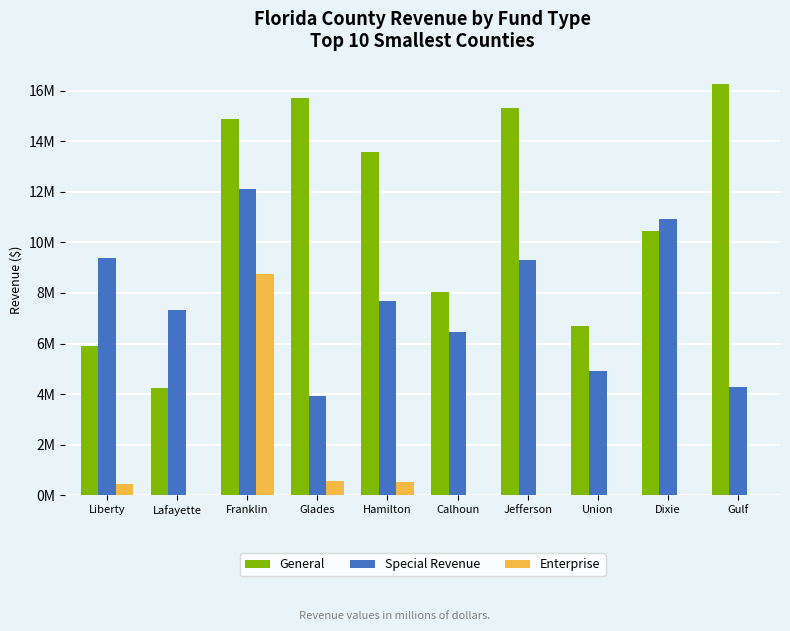

Reading left to right, extract all data points from this chart.

General: 5.9	4.2	14.9	15.7	13.6	8.0	15.3	6.7	10.4	16.3
Special Revenue: 9.4	7.3	12.1	3.9	7.7	6.5	9.3	4.9	10.9	4.3
Enterprise: 0.4	0.0	8.8	0.6	0.5	0.0	0.0	0.0	0.0	0.0